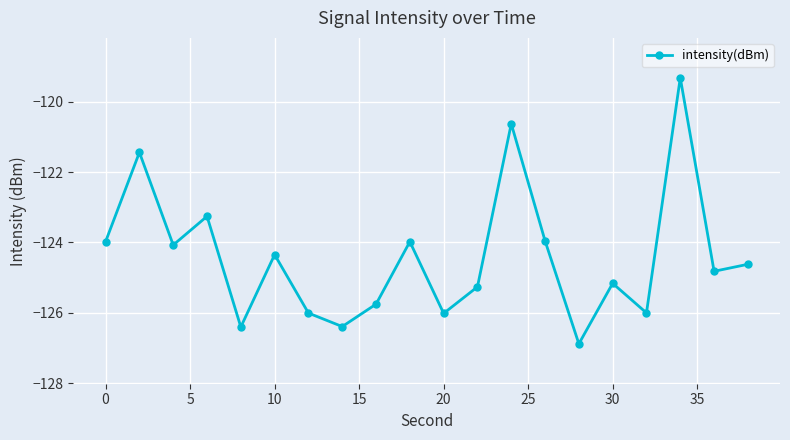

Reading left to right, what are all the values shown in this chart?

-124.0	-121.4	-124.1	-123.3	-126.4	-124.3	-126.0	-126.4	-125.8	-124.0	-126.0	-125.3	-120.6	-124.0	-126.9	-125.2	-126.0	-119.3	-124.8	-124.6